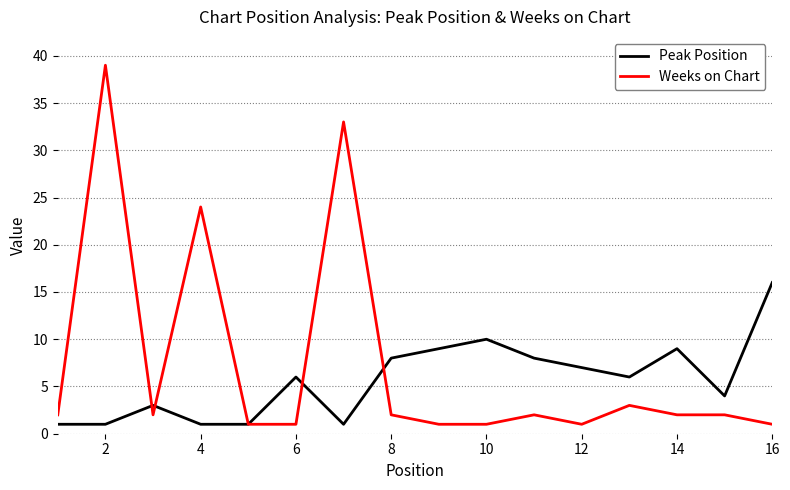

True or false: Weeks on Chart has more than 1 points higher than both neighbors.

True